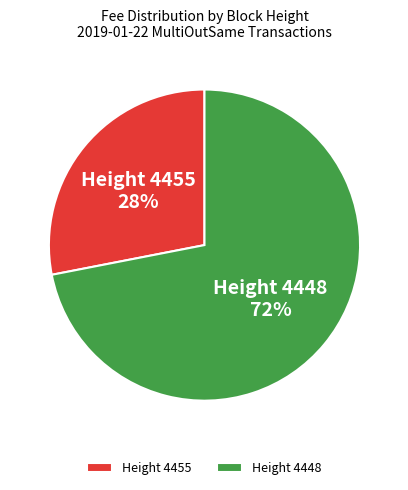

Which category accounts for the majority?

Height 4448